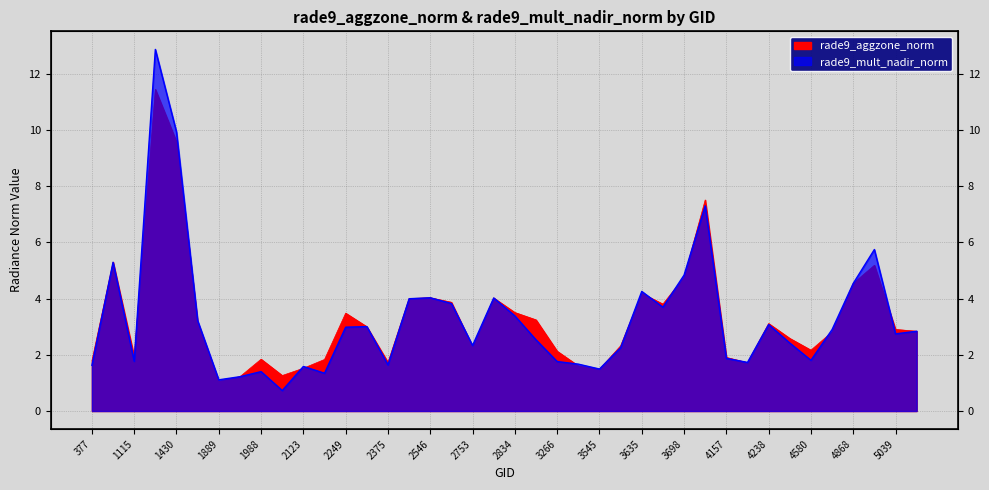

Which has a higher value, 3266 or 3338?

3266